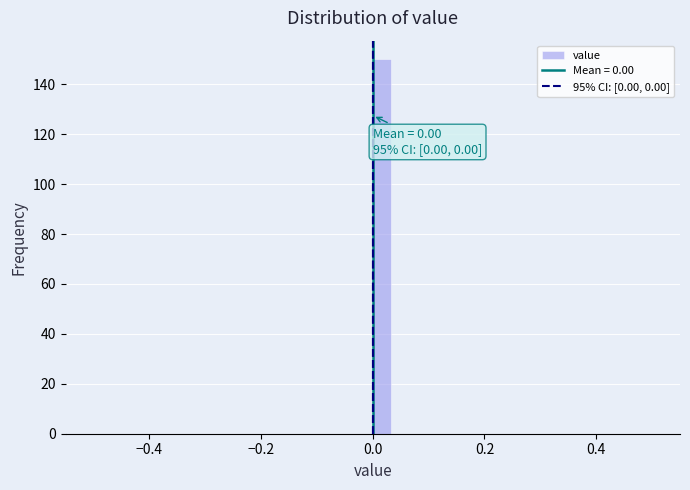

Around what value on the x-axis is the tallest bar? Give the approximate position of its centre, as read against the axis.

0.02